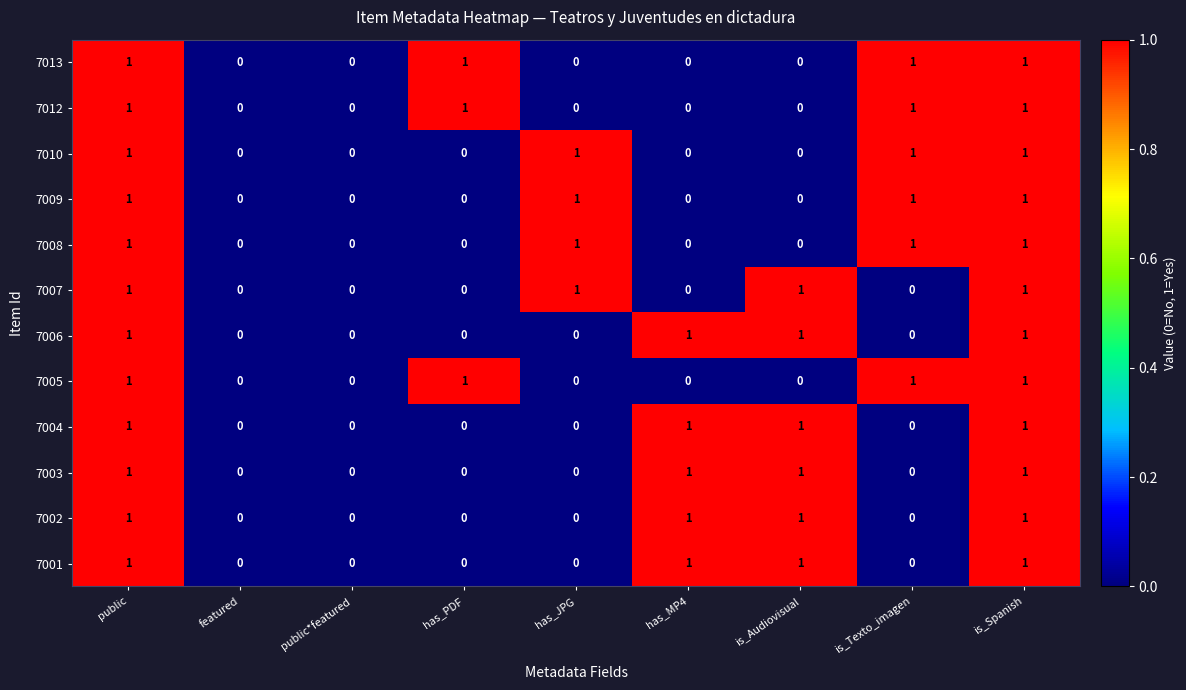

Count the 7005 values in the range 0 to 1.

9